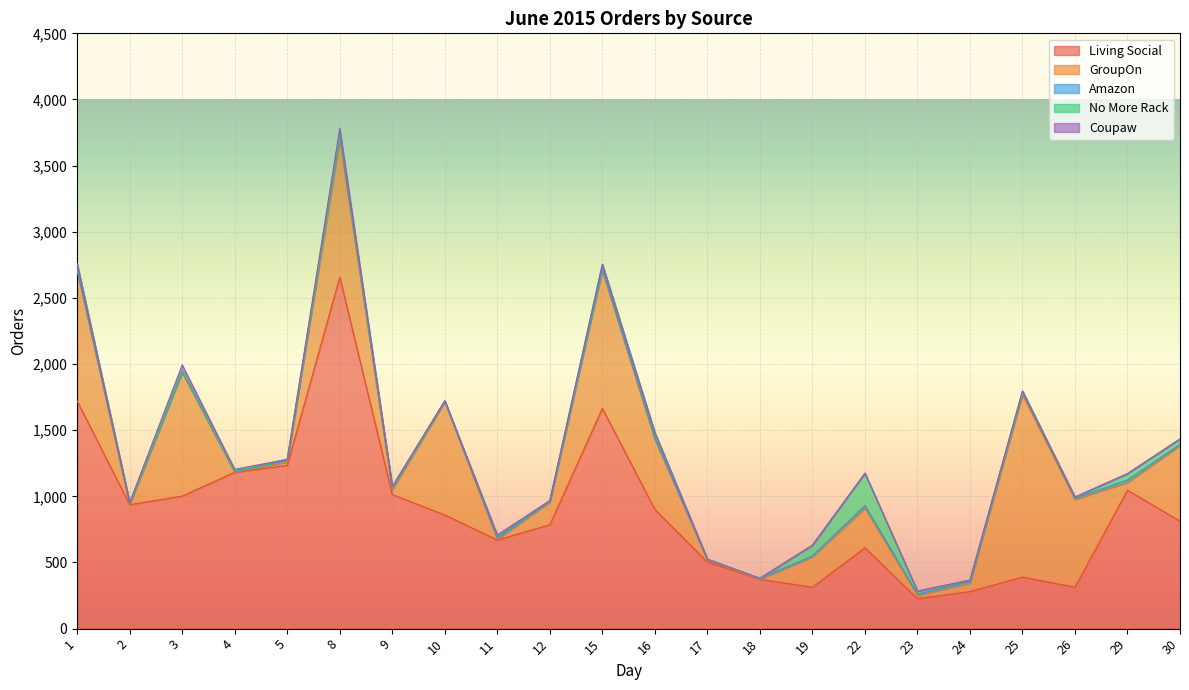

What are all the series names shown in the legend?

Living Social, GroupOn, Amazon, No More Rack, Coupaw